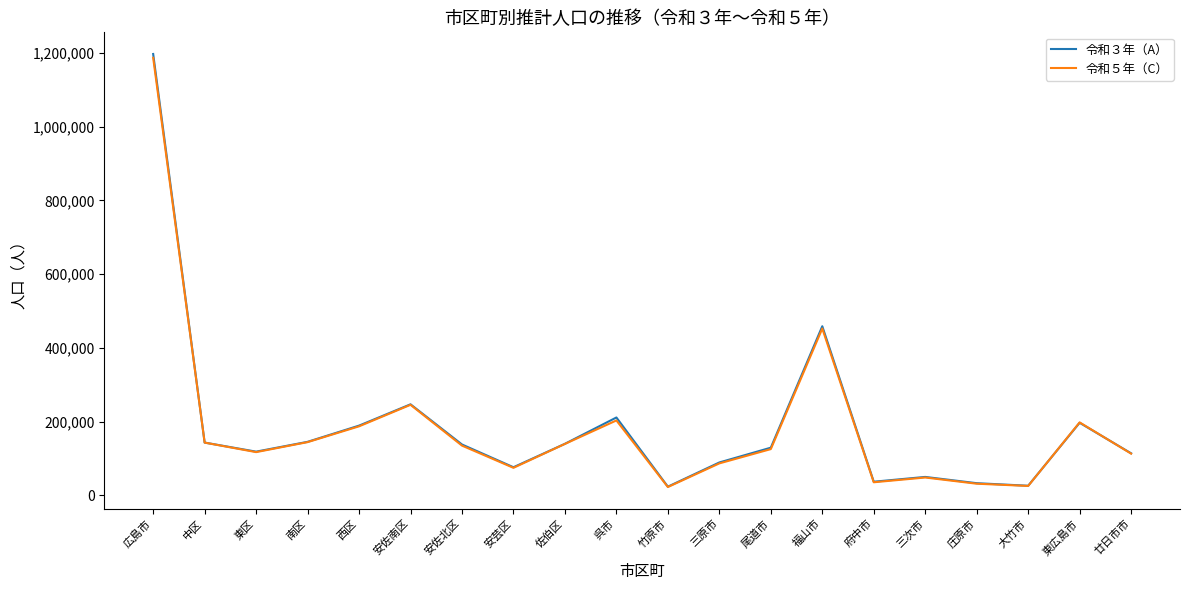

At which label does 令和３年（A） first exceed 137960?

広島市